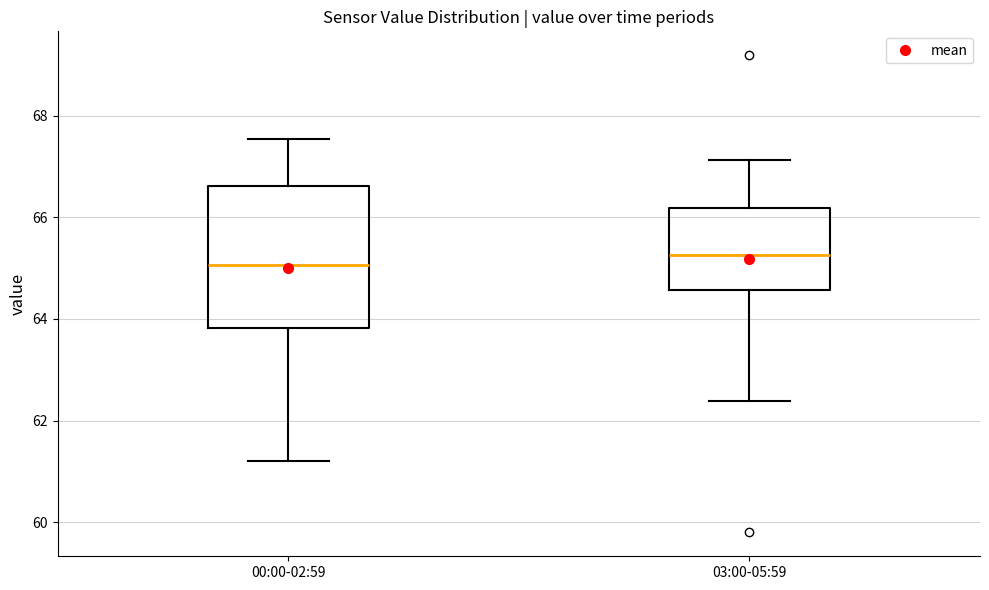

Reading left to right, transcribe this box plot: for each box, give where its median line is, the range the box spans, and where its two whiskers end, as read against the y-axis. The values are not printed on the chart, so give them approximately, as read against the axis.

00:00-02:59: median 65.0, box 63.8 to 66.6, whiskers 61.2 to 67.6
03:00-05:59: median 65.2, box 64.6 to 66.2, whiskers 62.4 to 67.2